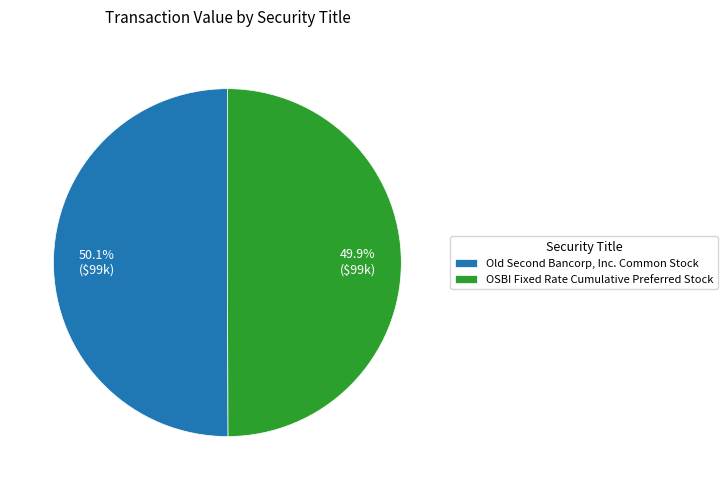

To the nearest percent, what is the average slice percentage?

50%